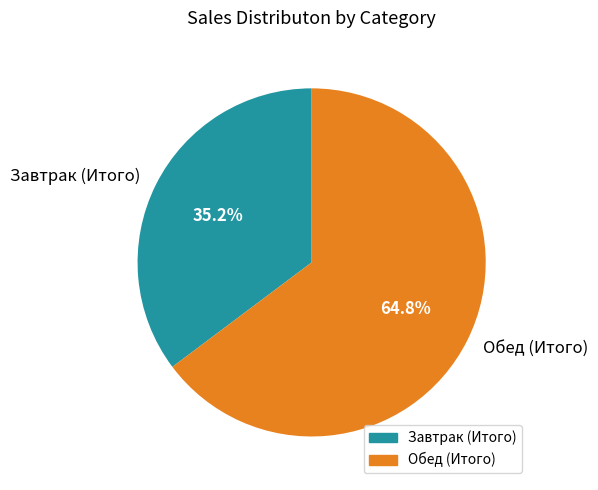

To the nearest percent, what is the combined percentage of Обед (Итого) and Завтрак (Итого)?

100%